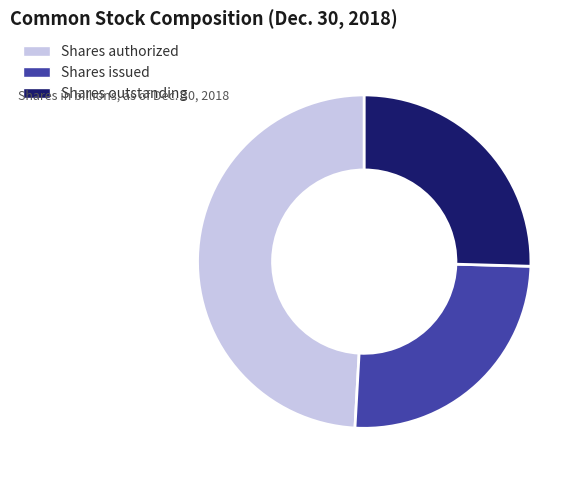

The Shares issued slice represents 31% of the pie. True or false?

False